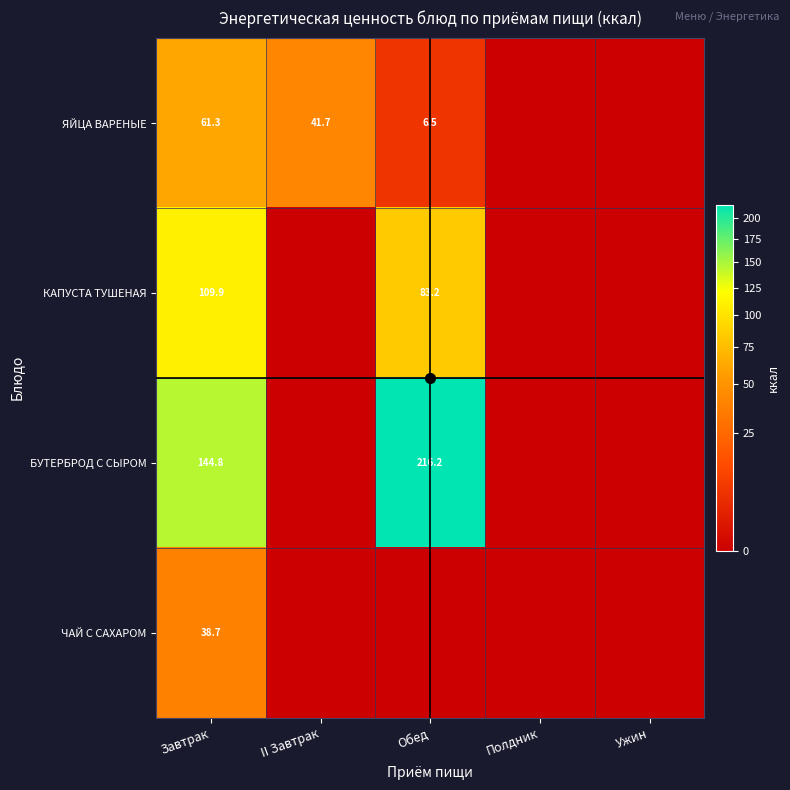

At Завтрак, list the series in order from smallest to largest.

ЧАЙ С САХАРОМ, ЯЙЦА ВАРЕНЫЕ, КАПУСТА ТУШЕНАЯ, БУТЕРБРОД С СЫРОМ